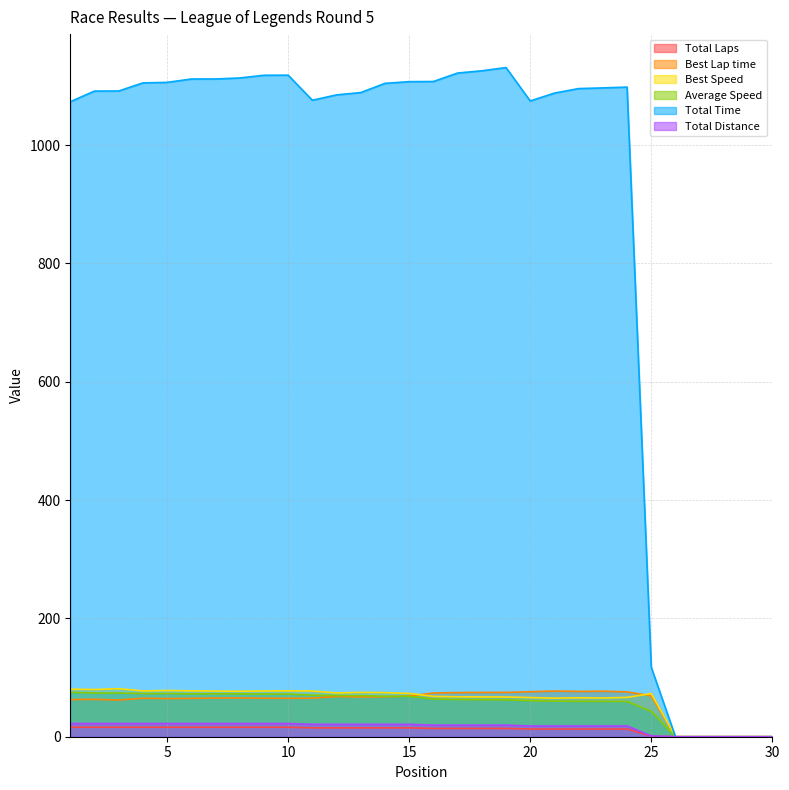

Which series has the largest total across all categories?

Total Time